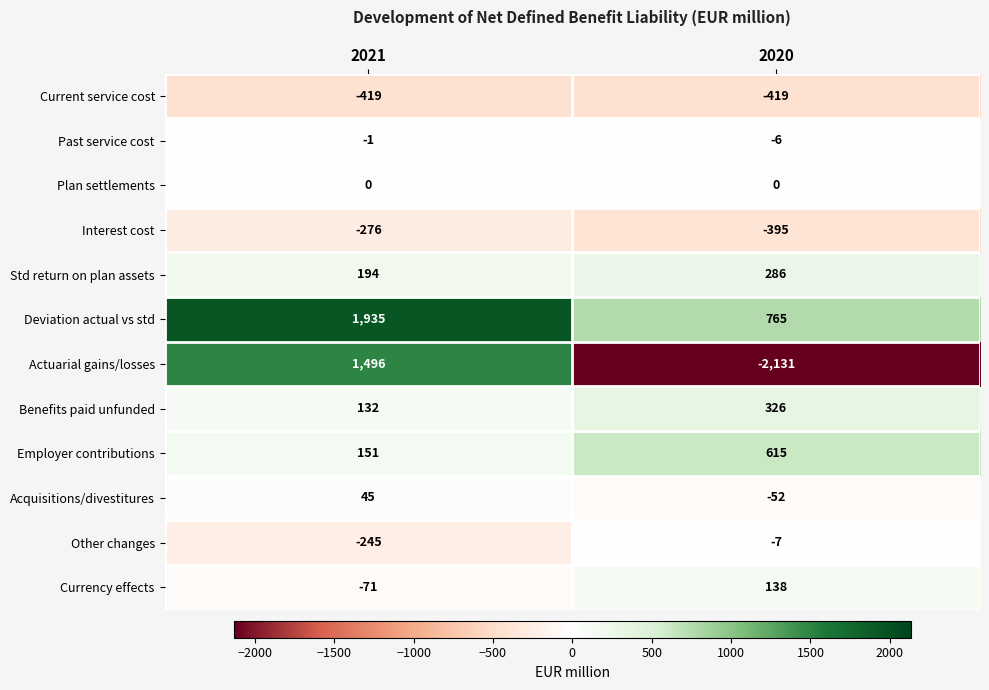

What is the difference between the highest and lowest values at 2021?

2354